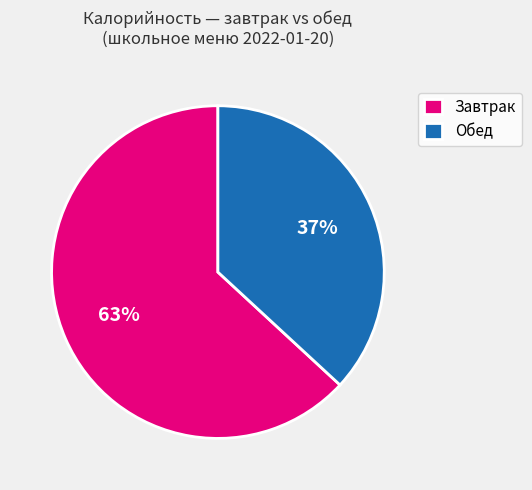

To the nearest percent, what percentage of the pie is Обед?

37%